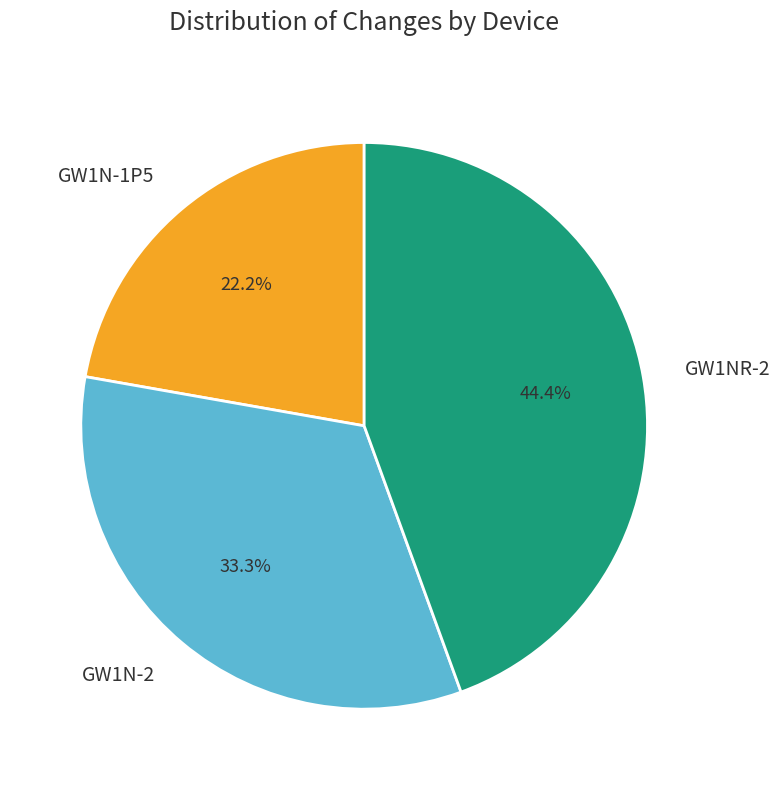

What percentage is the GW1N-2 slice, to the nearest percent?

33%